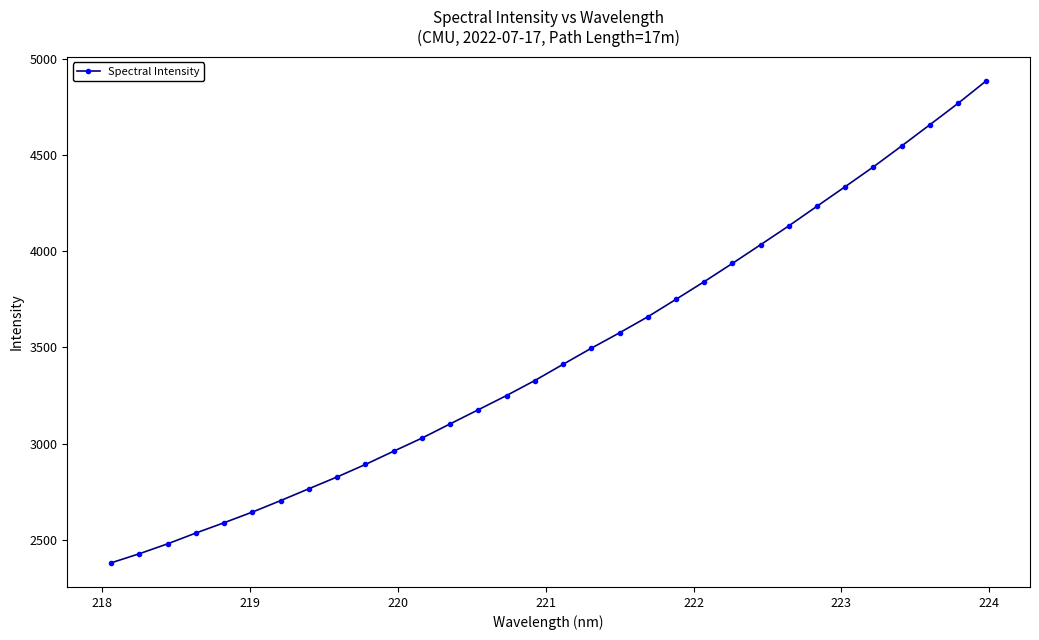

What is the smallest value displayed?

2379.8